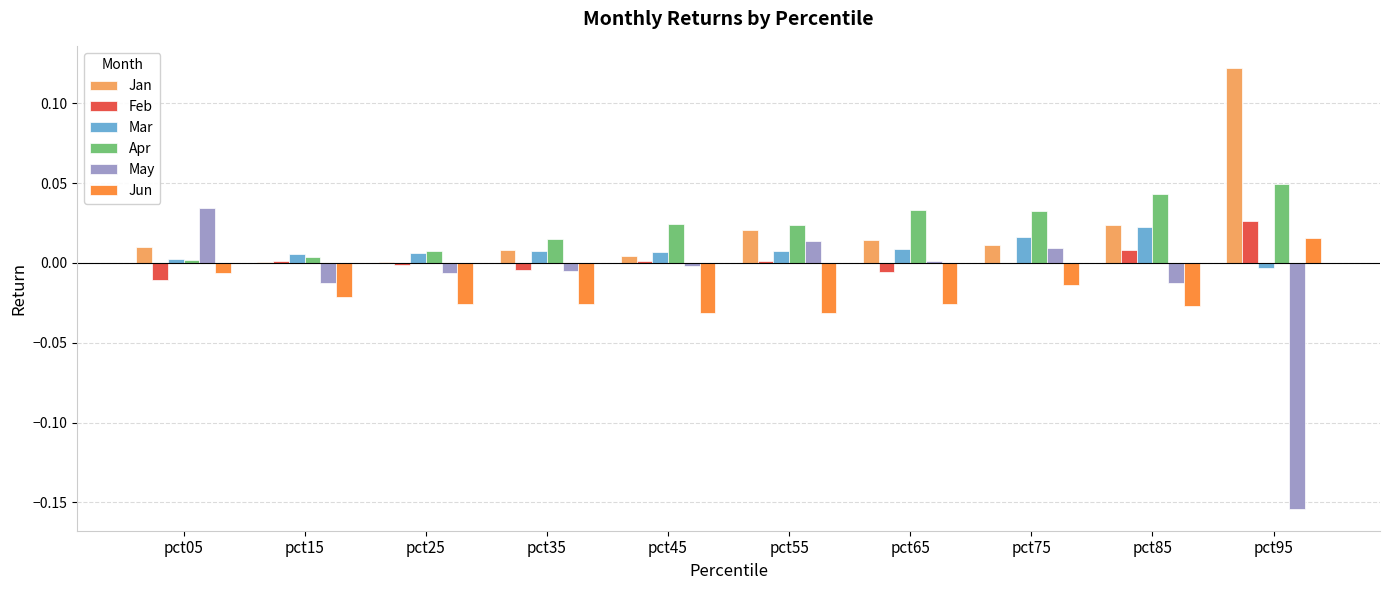

Which series changed the most between pct45 and pct95?

May